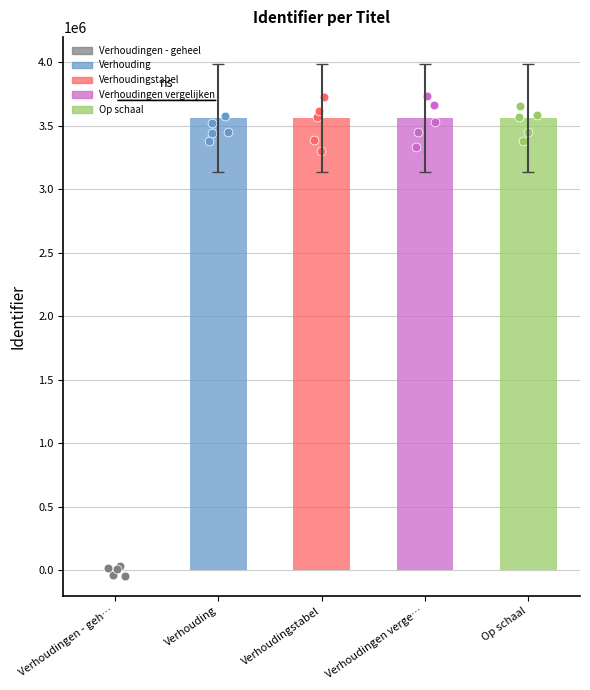

Approximately how many times larger is the value at Verhouding compared to Verhoudingen verge…?

1.0